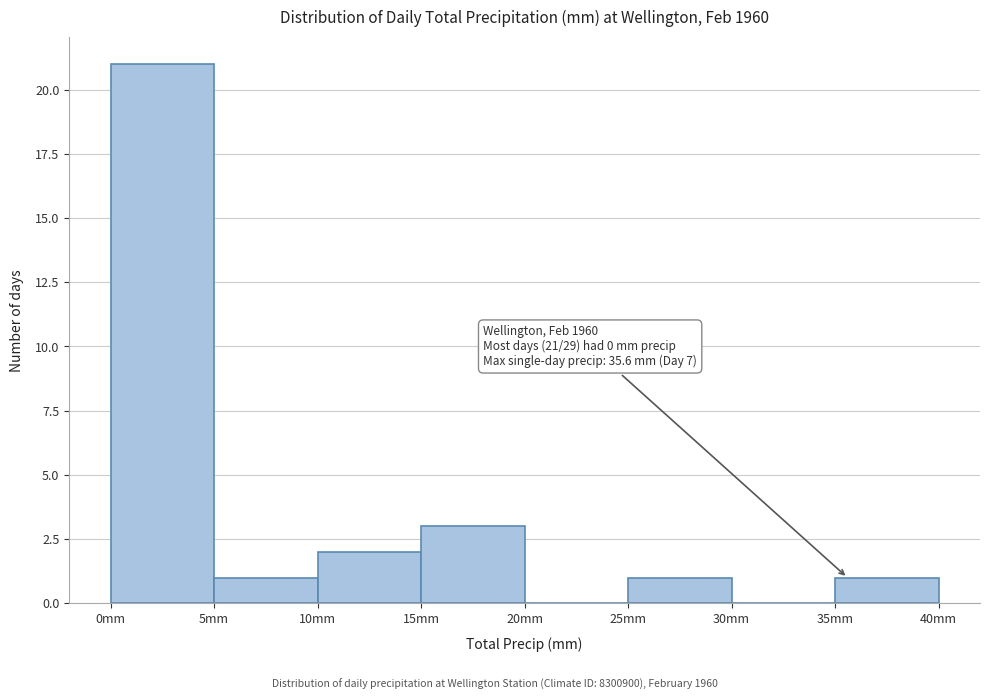

Over which range of the x-axis is the bar tallest?

0 to 5